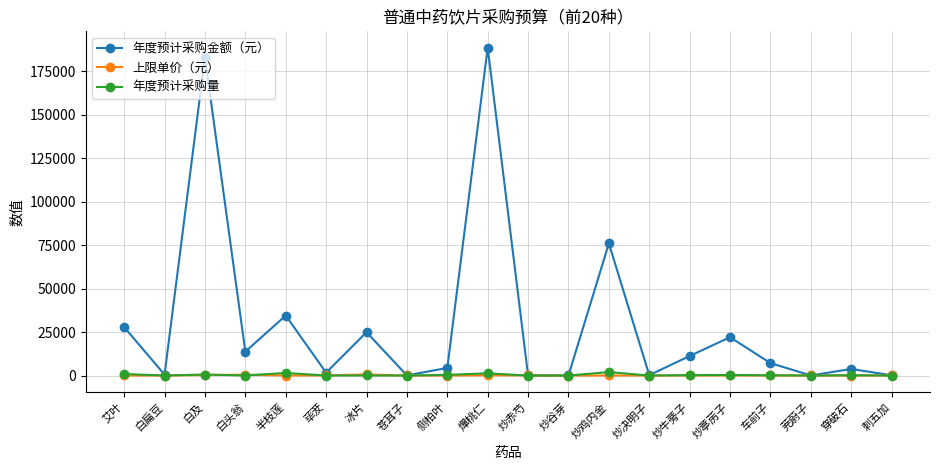

At how many categories does at least one series exceed 94379?

2